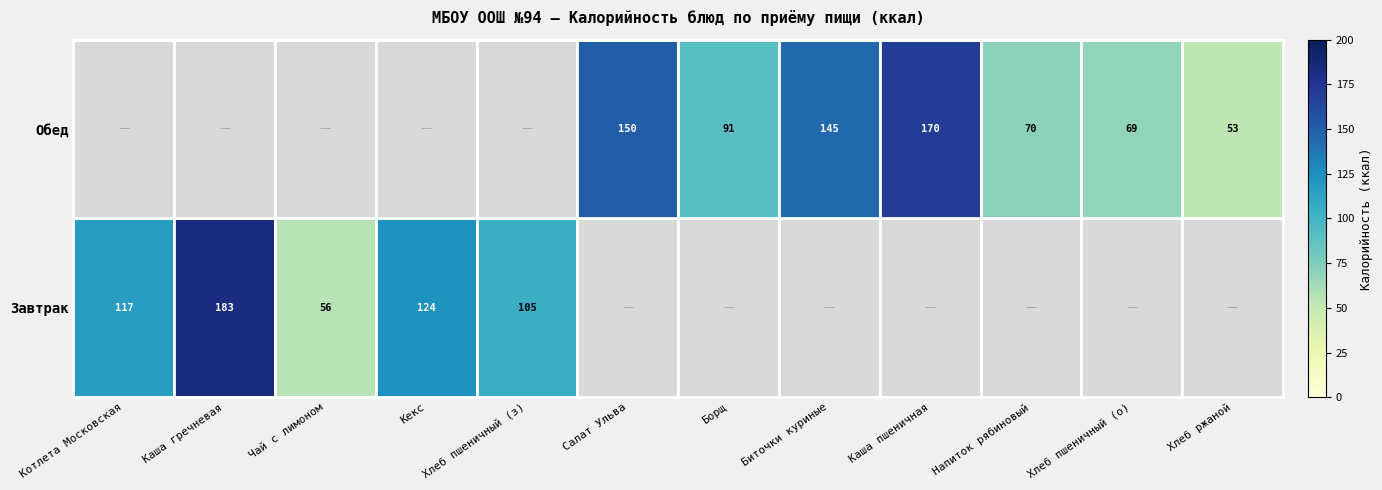

What is the greatest value displayed?

183.0